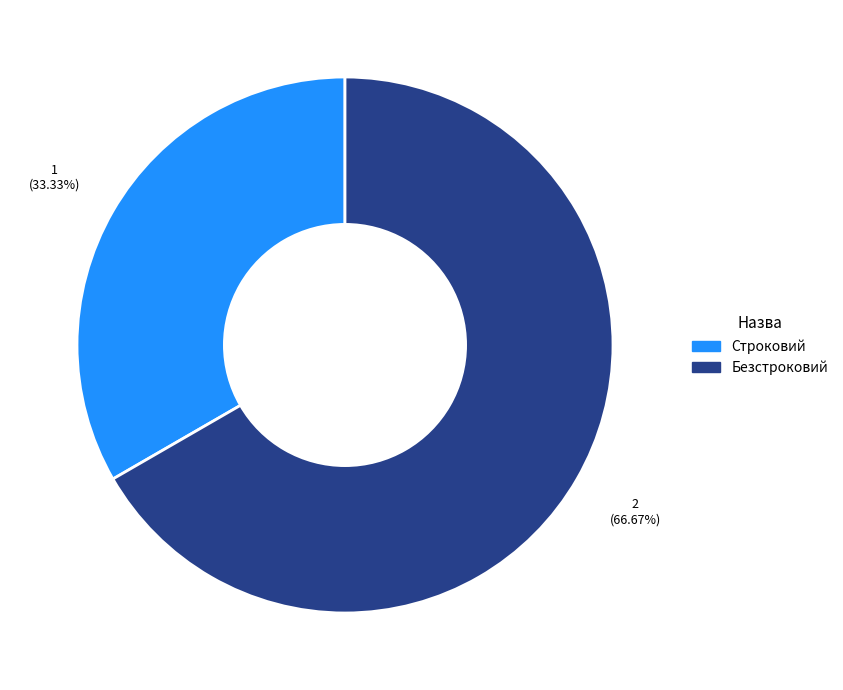

Rank the categories by value from lowest to highest.

Строковий, Безстроковий